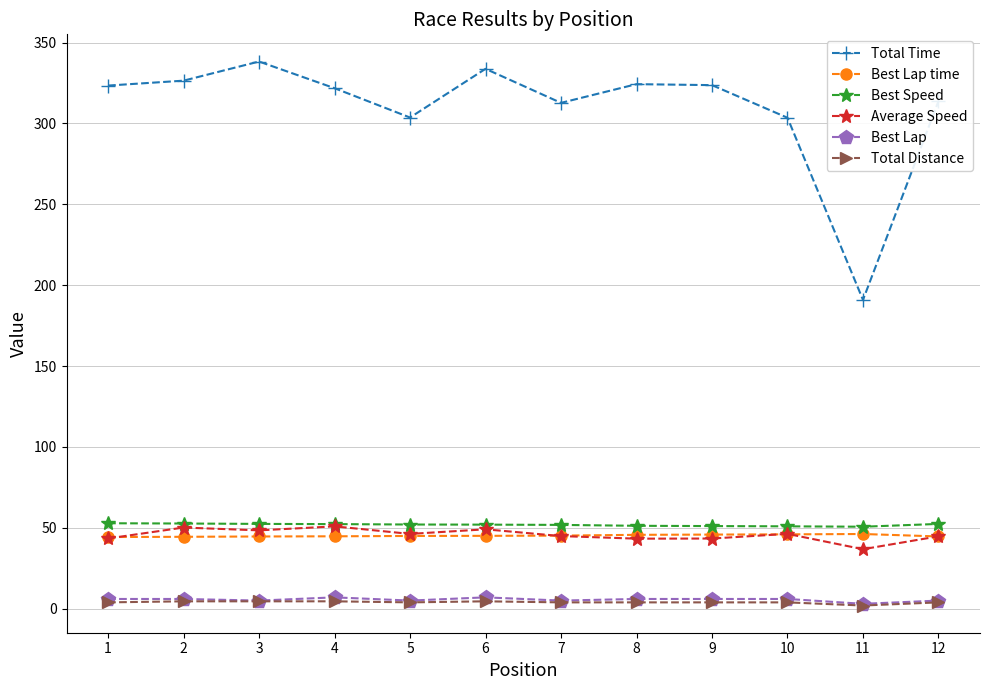

What is the average value of the Best Lap series?

5.6